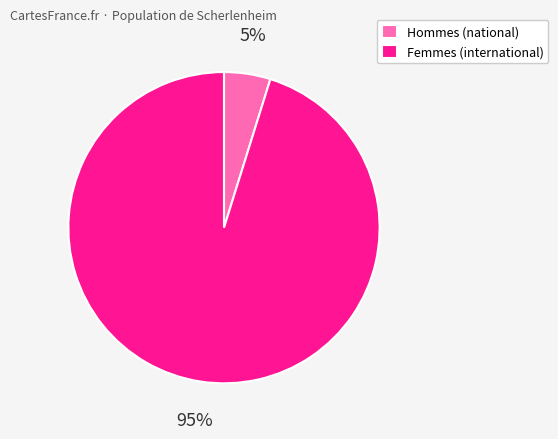

How many slices are in this pie chart?

2